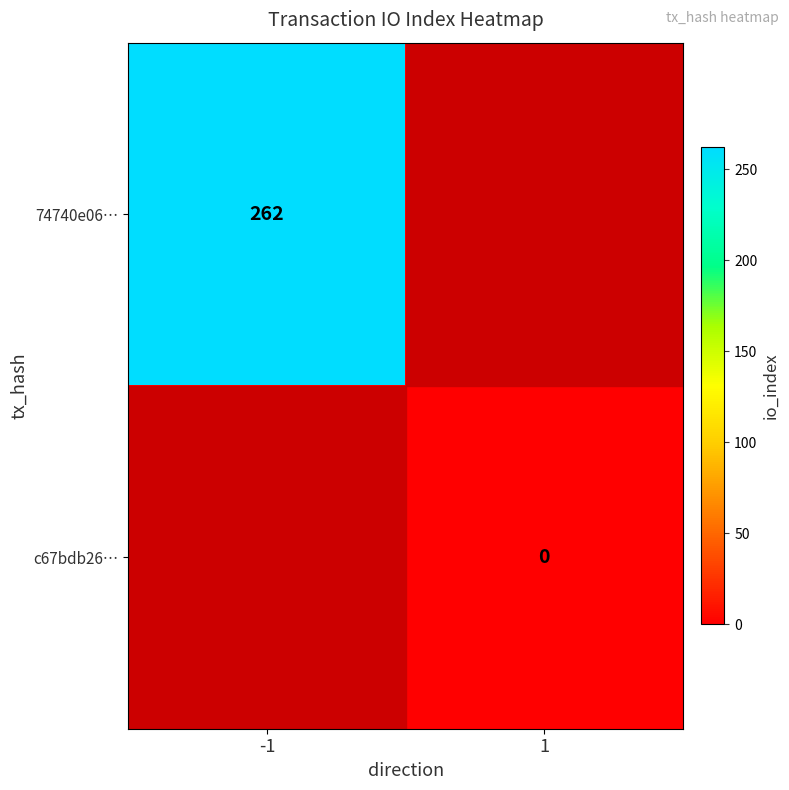

The value of 74740e06… at -1 is 262. True or false?

True